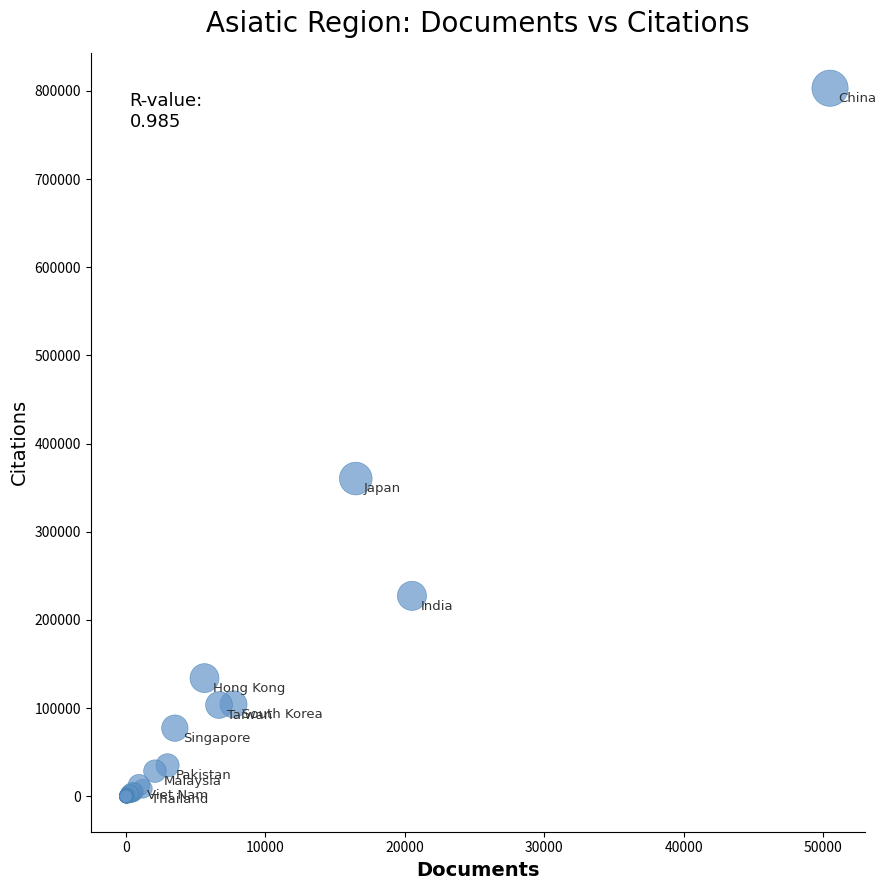

What Y value in the scatter plot is closest to 401553?

360406